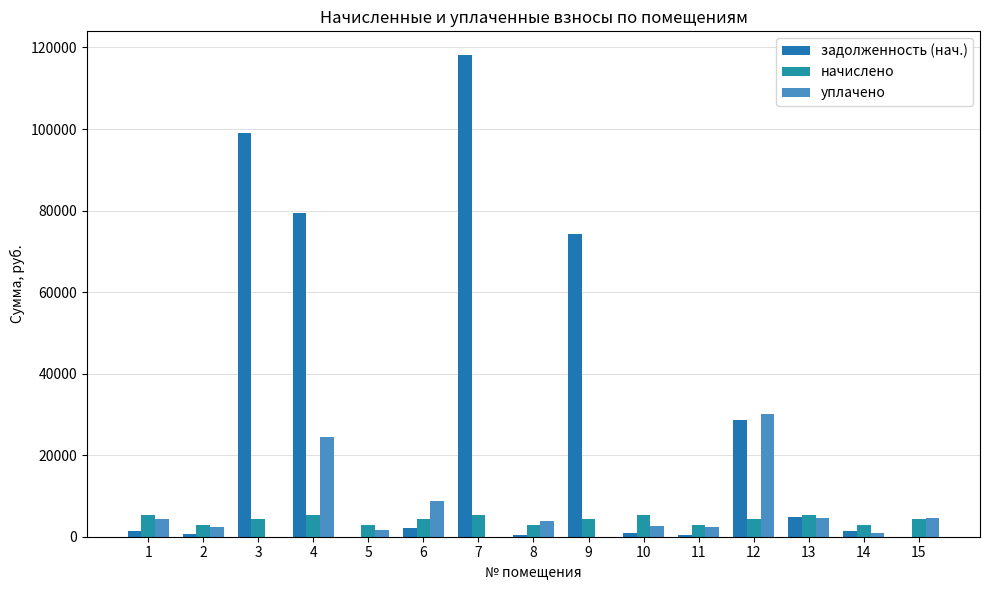

At which label is задолженность (нач.) closest to 59029?

9